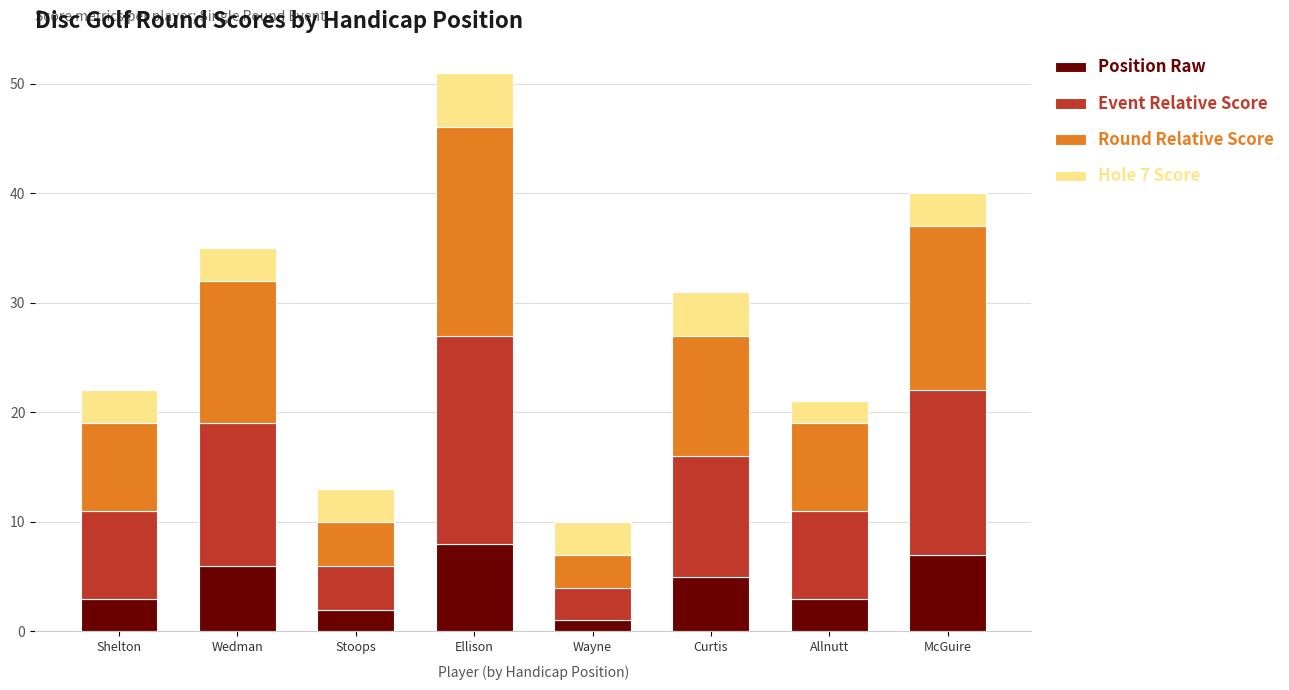

What is the total value across all series at Wedman?

35